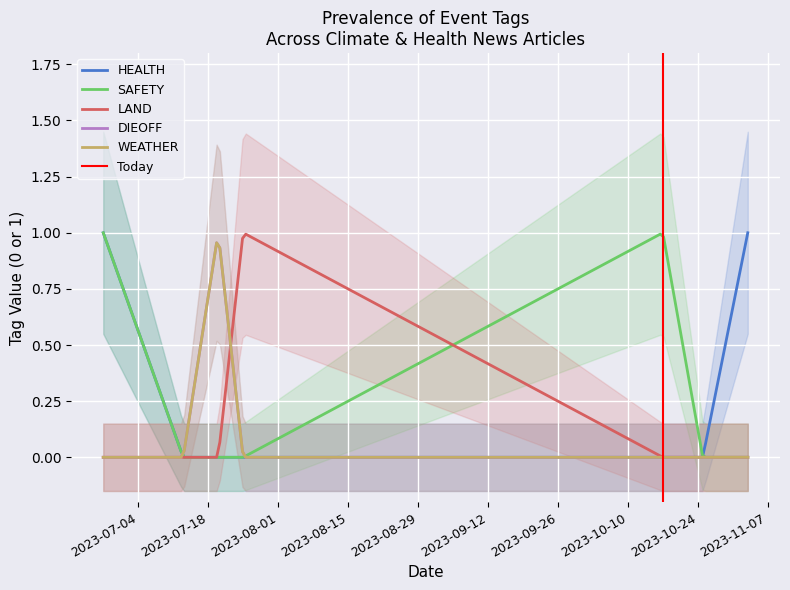

The value of LAND at 2023-06-27 is 0. True or false?

False